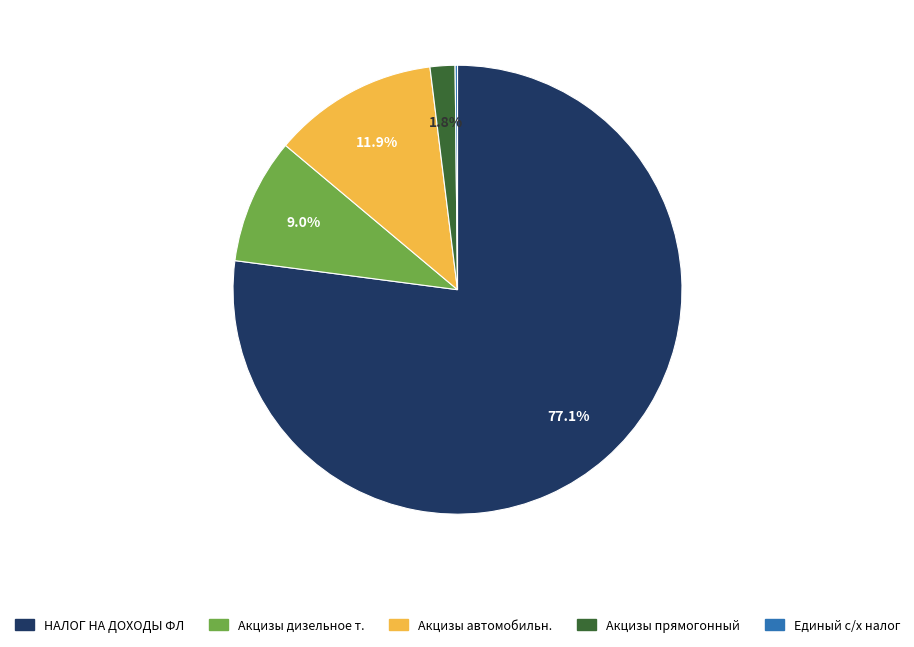

Does any single category account for the majority?

Yes